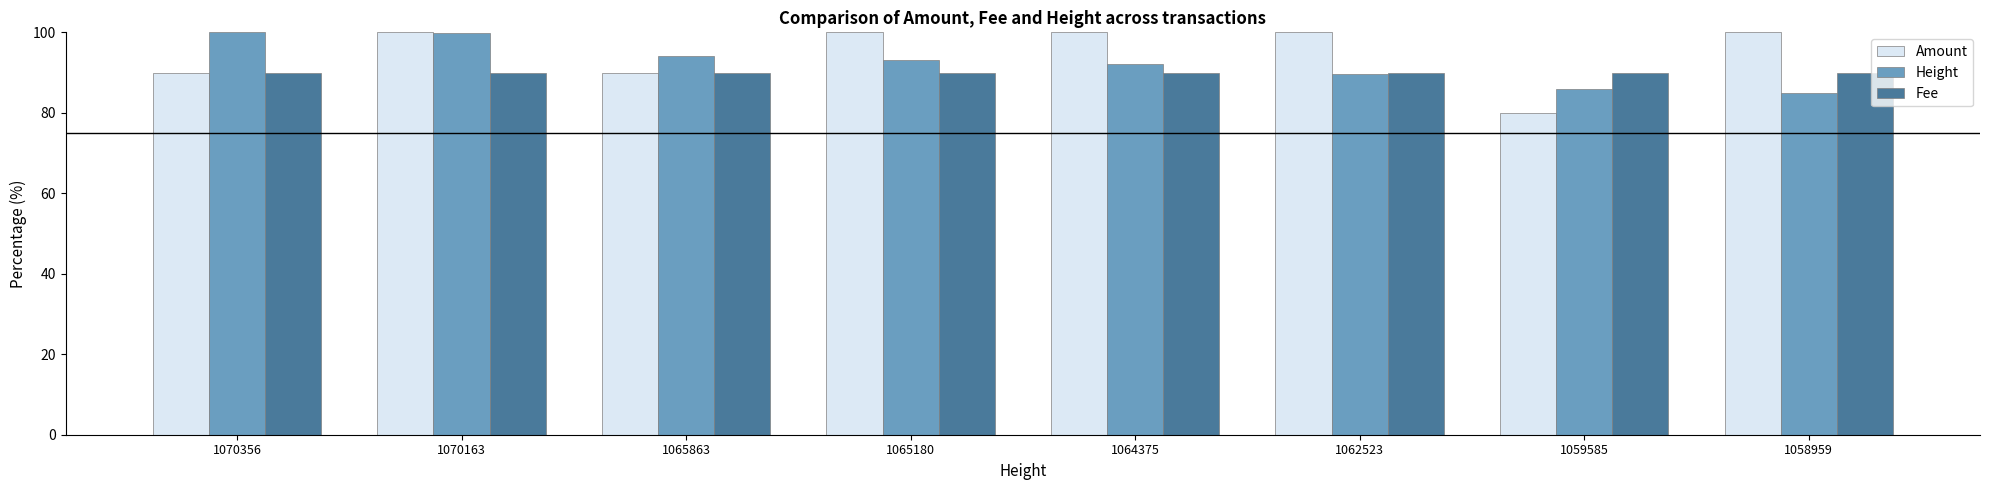

Which series has the largest range (max minus min)?

Amount